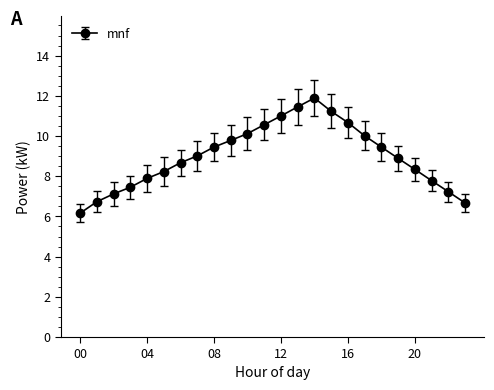

What is the greatest value displayed?

11.9